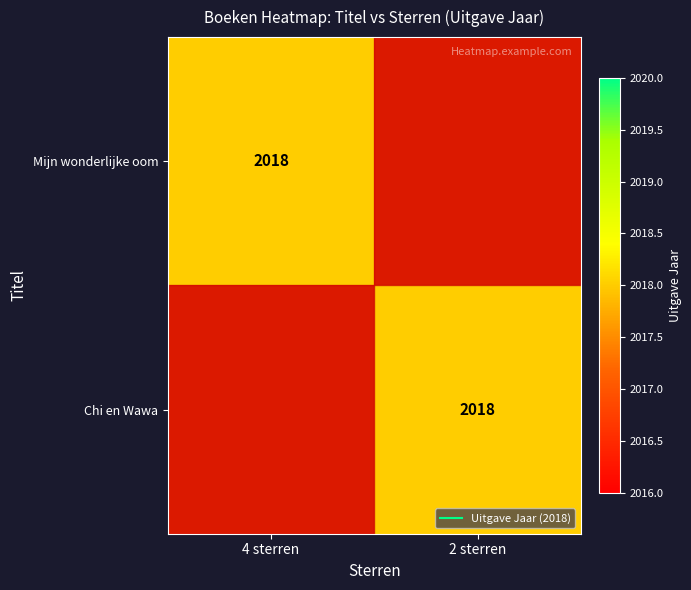

Is it true that Mijn wonderlijke oom equals 2836 at 4 sterren?

False